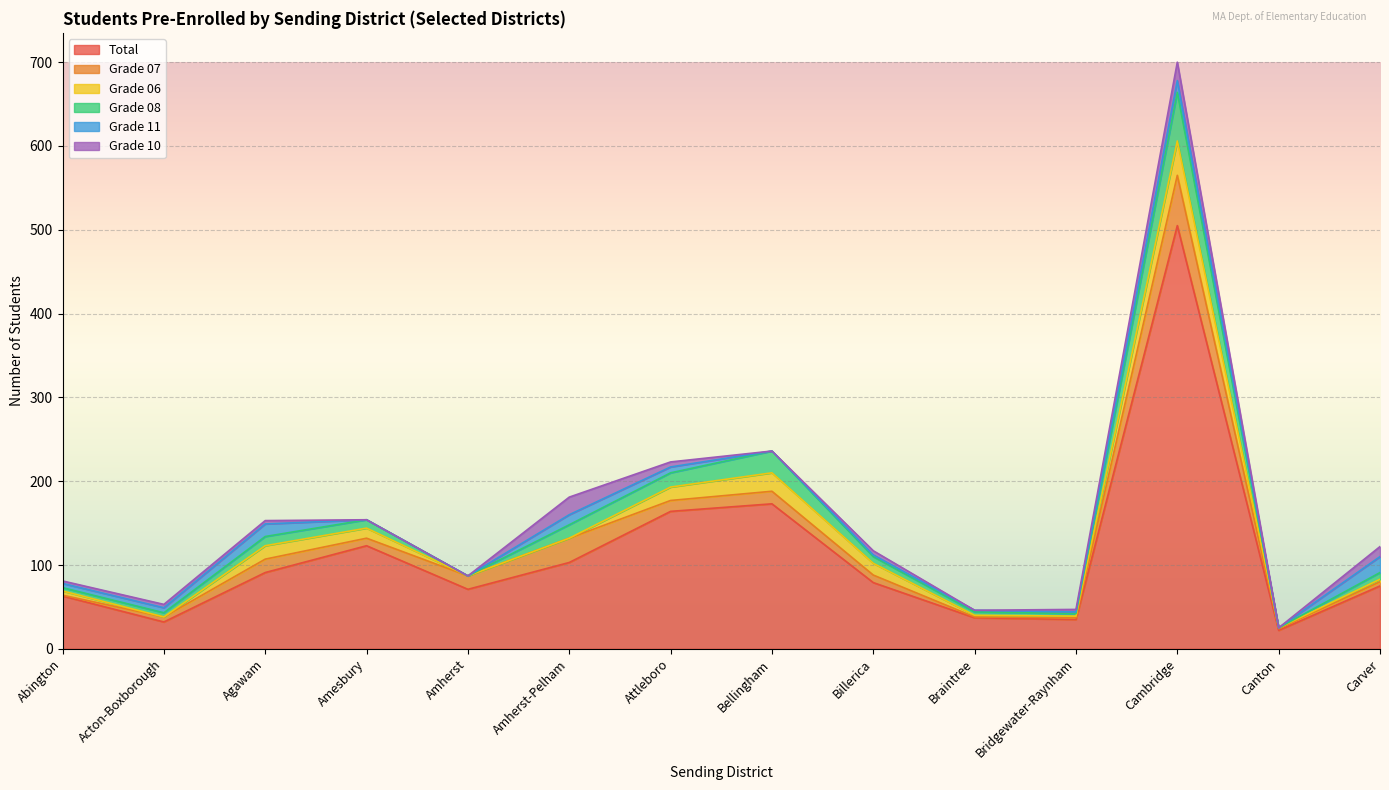

What is the difference between the maximum and minimum values in the Grade 07 series?

59